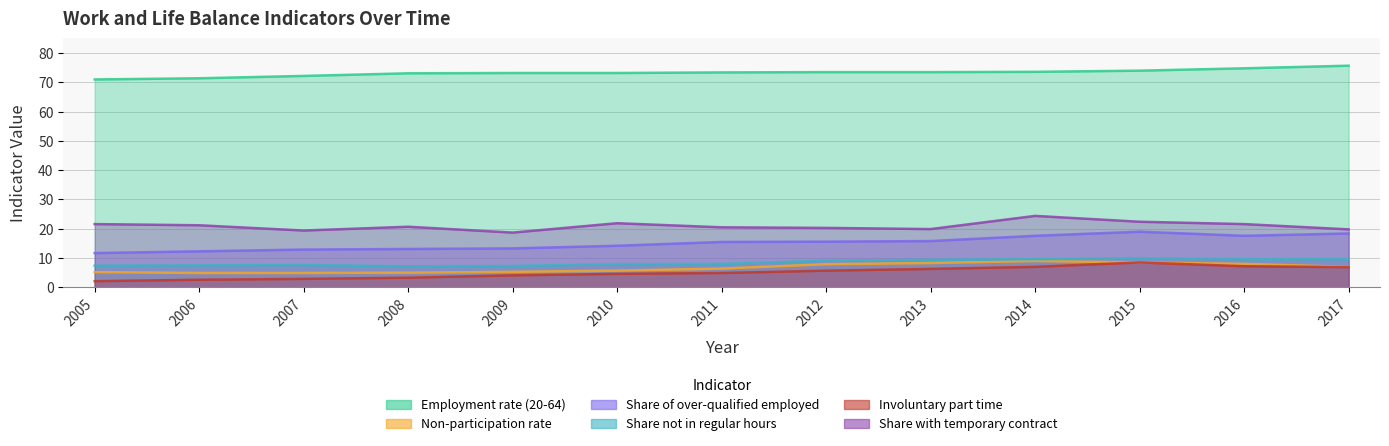

Which series has the largest range (max minus min)?

Share of over-qualified employed